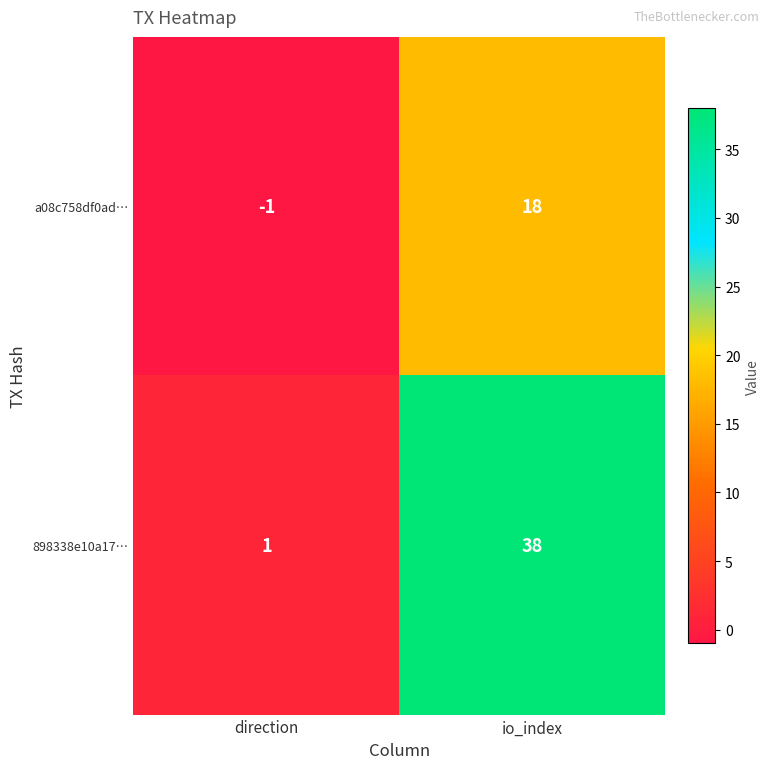

Which series has the largest range (max minus min)?

898338e10a17…